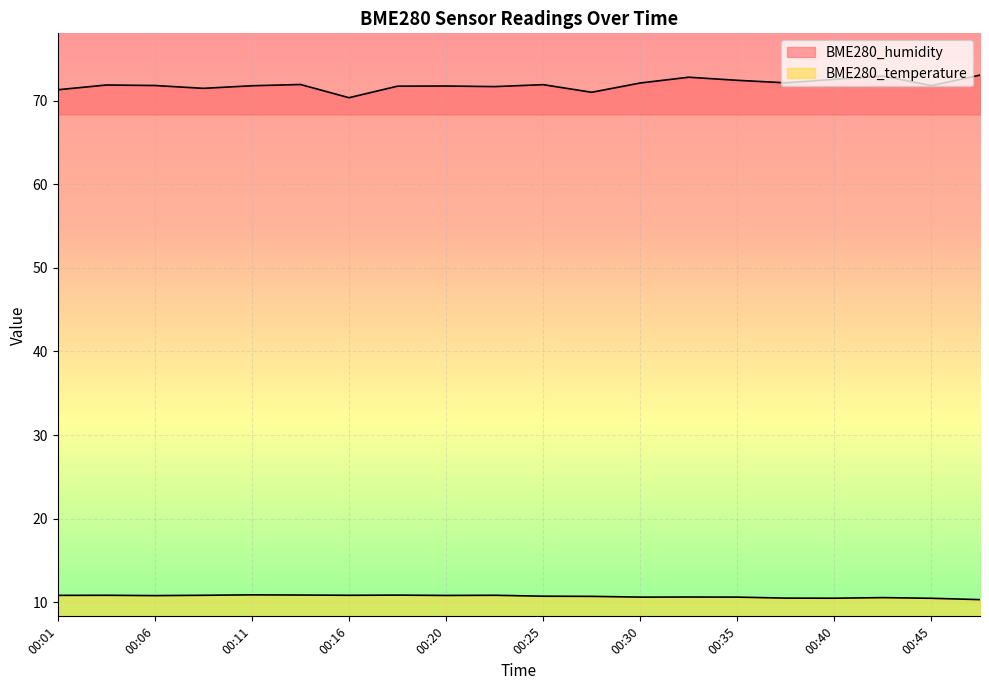

List the series in order of their peak value, lowest first.

BME280_temperature, BME280_humidity